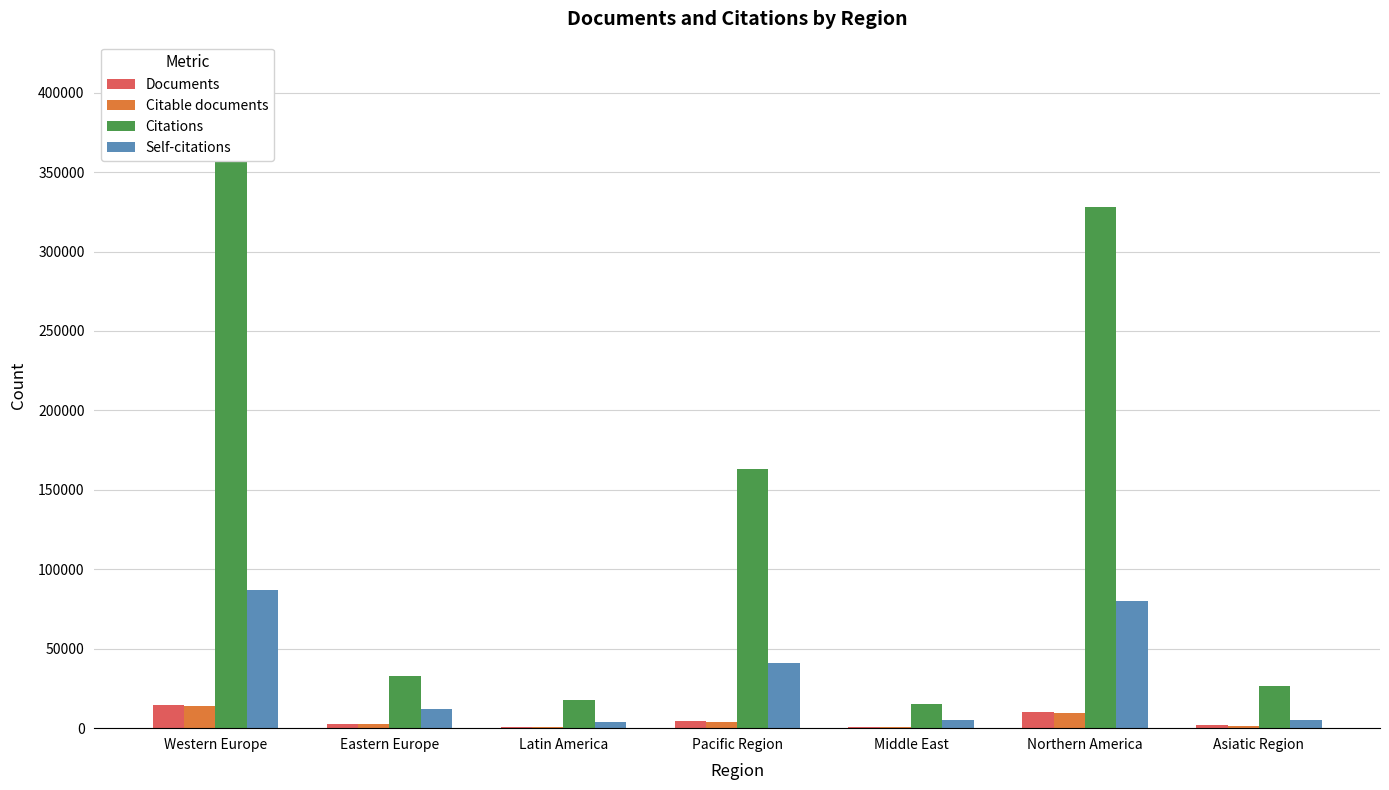

At which label does Citations first exceed 33010?

Western Europe